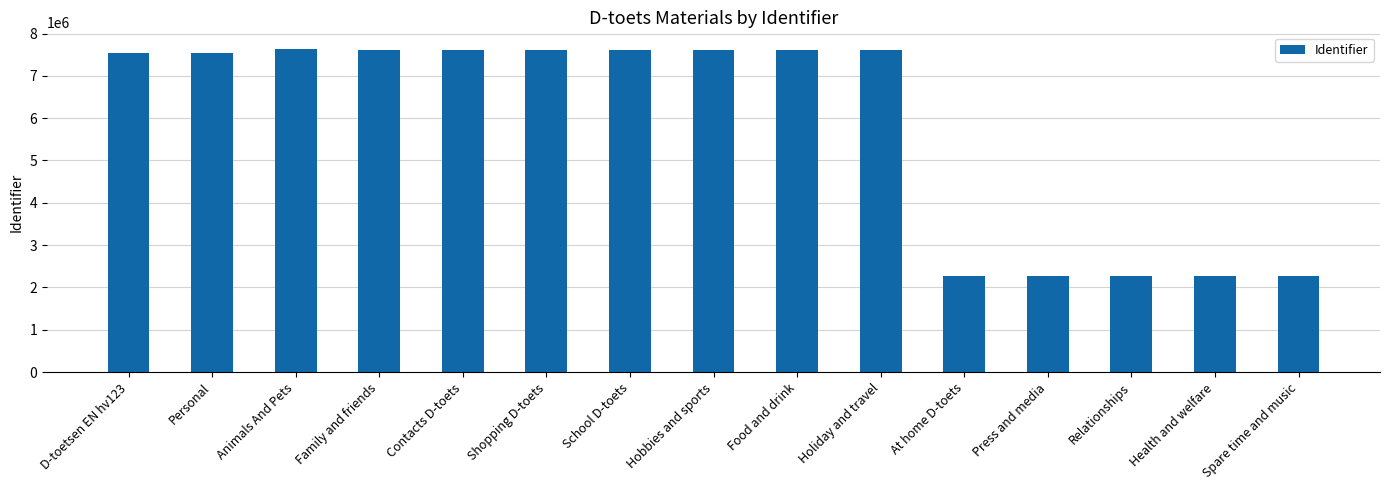

Approximately how many times larger is the value at Holiday and travel compared to Contacts D-toets?

1.0